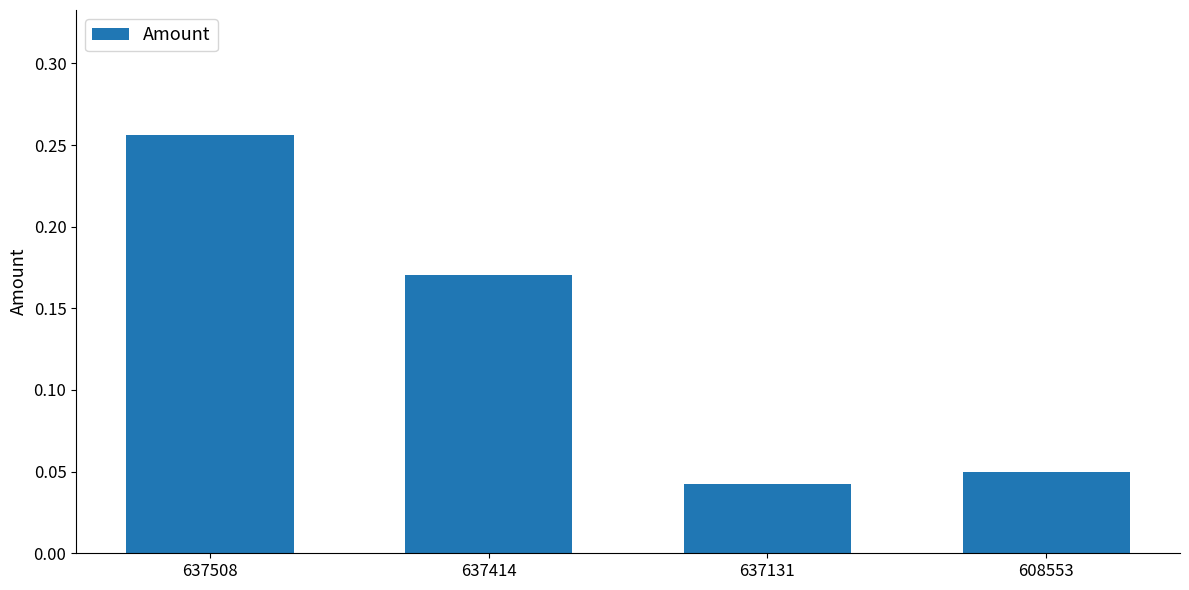

Is it true that the value at 637508 is 0.1?

False